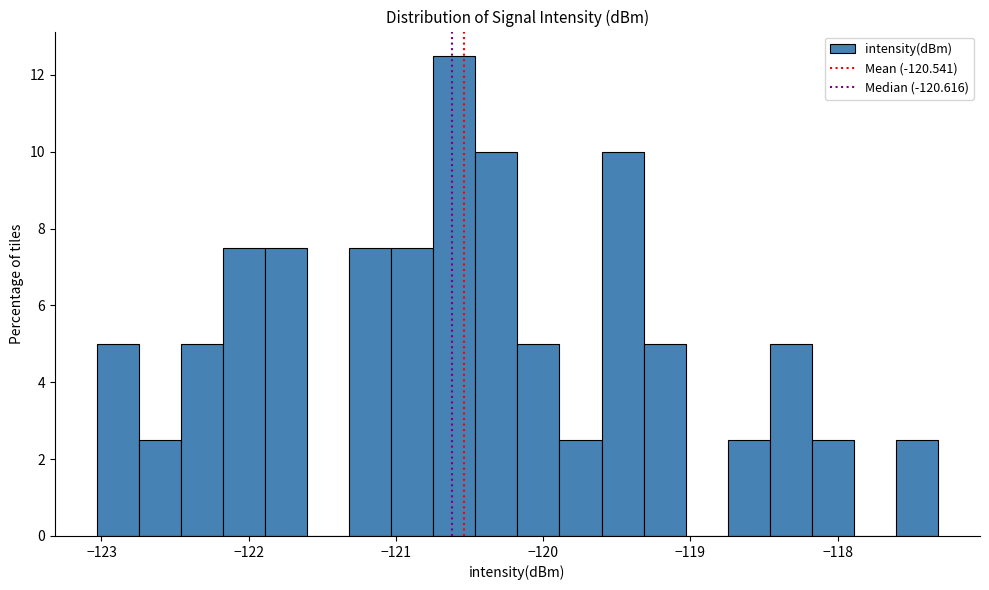

Around what value on the x-axis is the tallest bar? Give the approximate position of its centre, as read against the axis.

-120.6